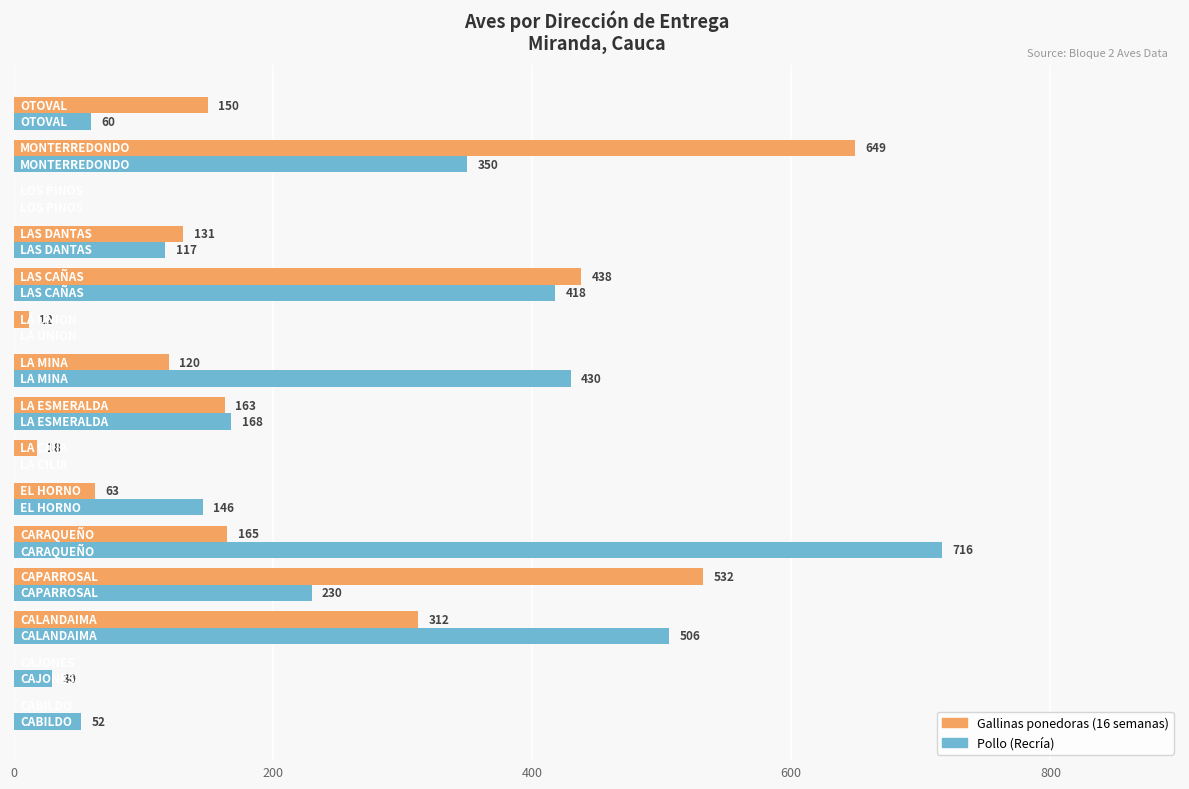

How many categories are shown in the chart?

15